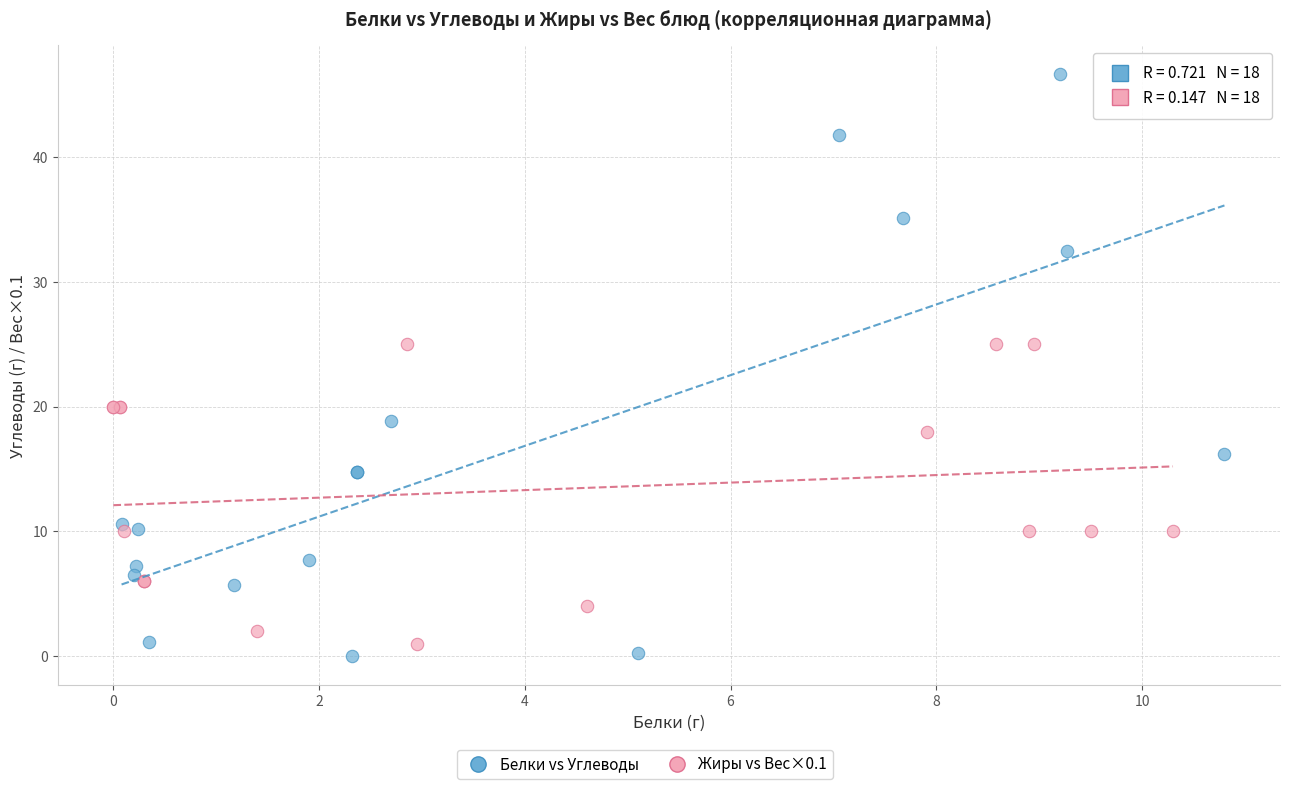

Which series reaches the minimum Y coordinate?

Белки vs Углеводы